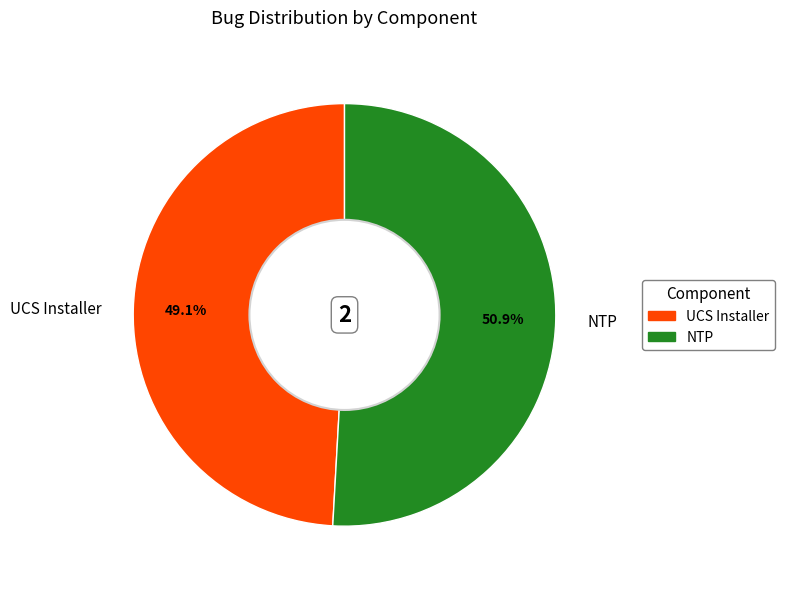

Is it true that UCS Installer is 40% of the pie?

False